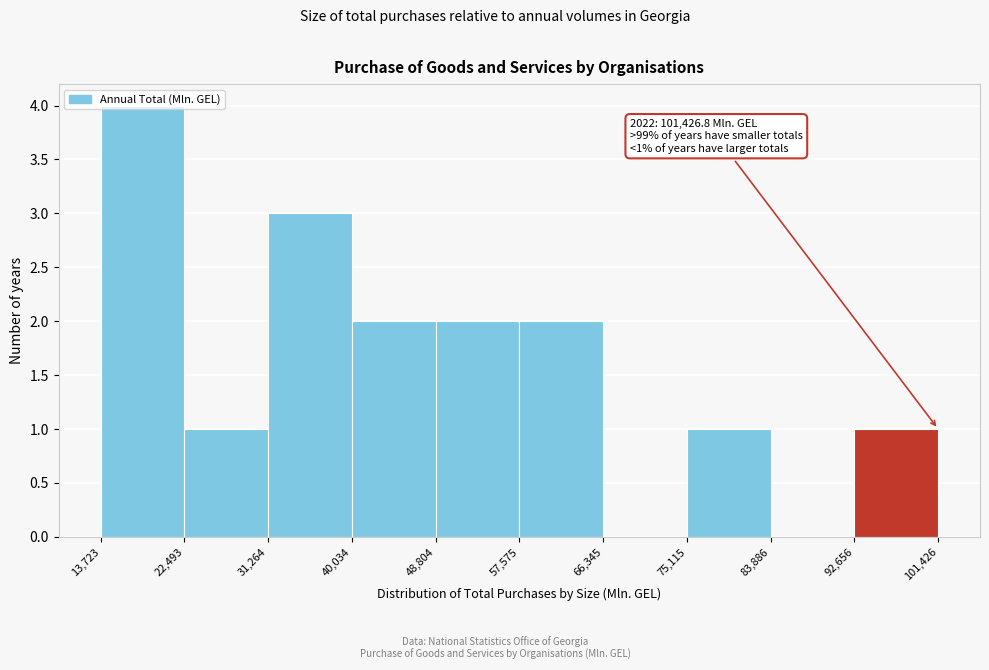

Which range on the x-axis has the tallest bar?

13,723 to 22,493